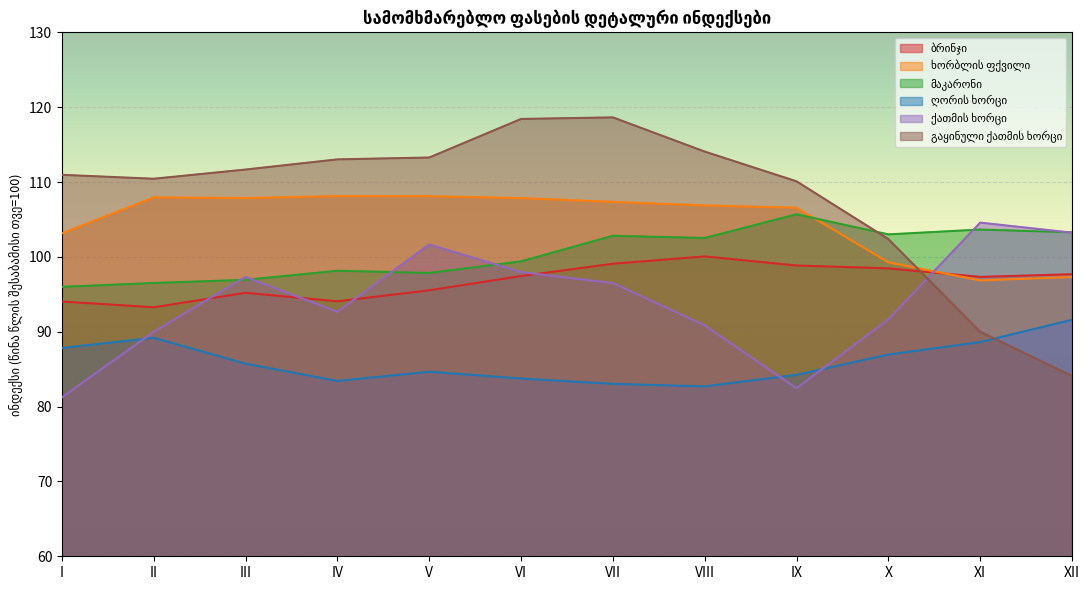

What is the minimum value for ბრინჯი?

93.3